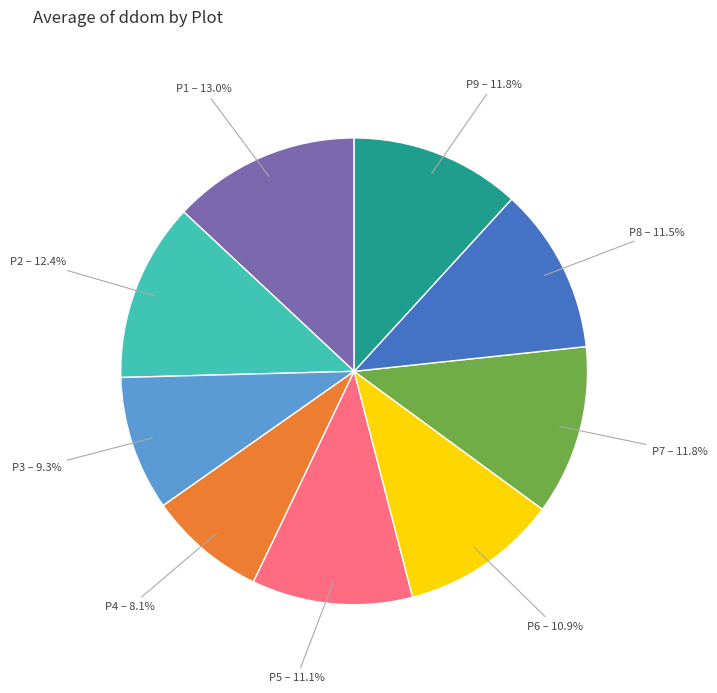

Does any single category account for the majority?

No